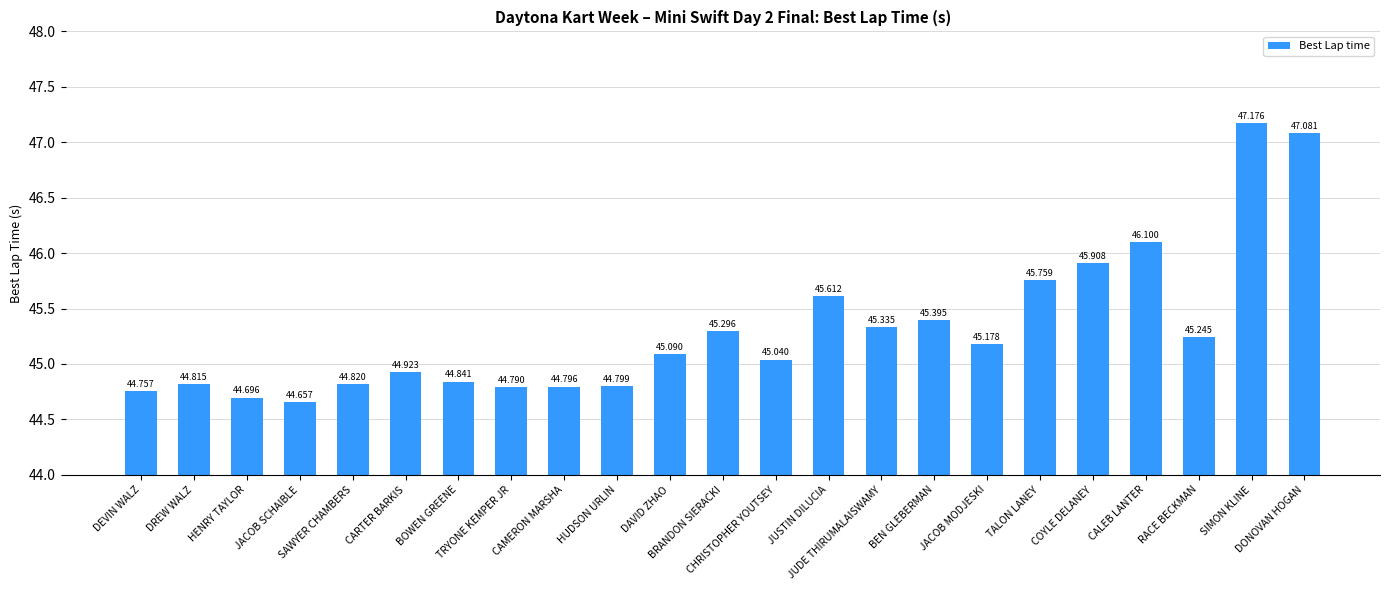

Between CHRISTOPHER YOUTSEY and DREW WALZ, which is larger?

CHRISTOPHER YOUTSEY